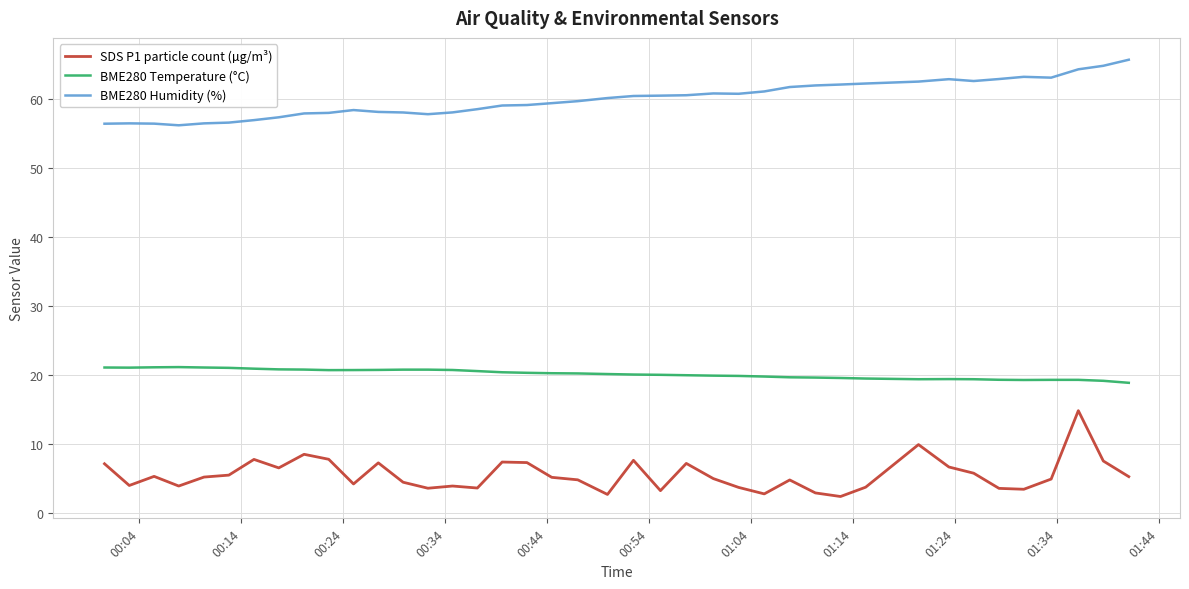

True or false: BME280 Temperature (°C) and SDS P1 particle count (µg/m³) intersect in this chart.

False